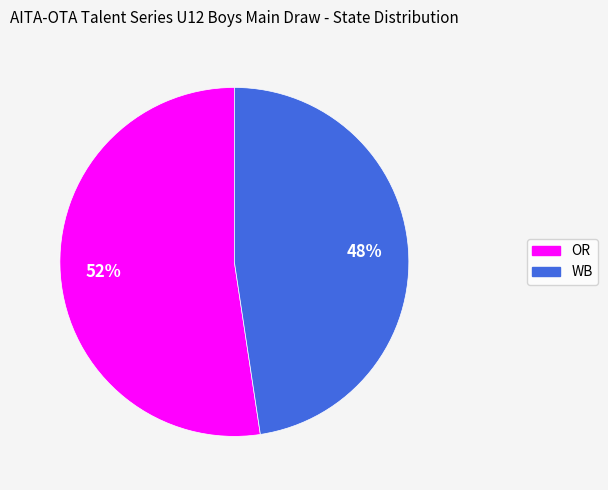

Which category has the smallest portion of the pie?

WB